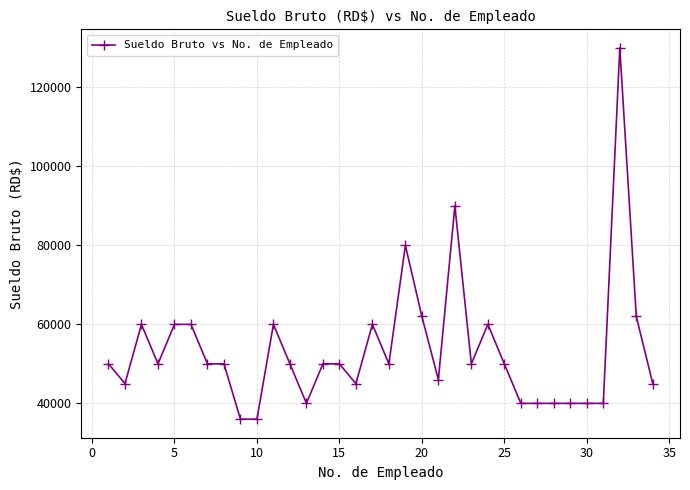

What is the difference between the maximum and minimum values?

94000